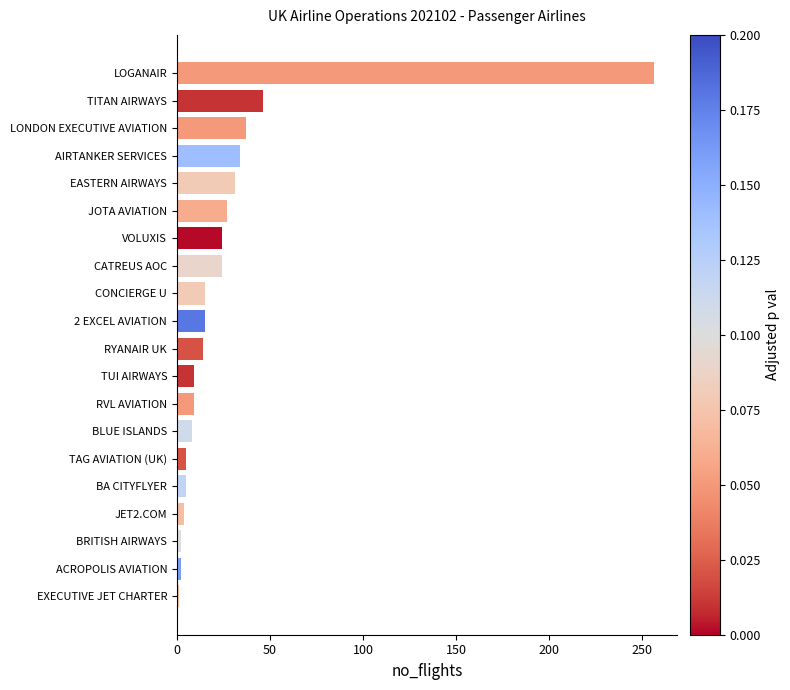

How many data points are less than 15?

10